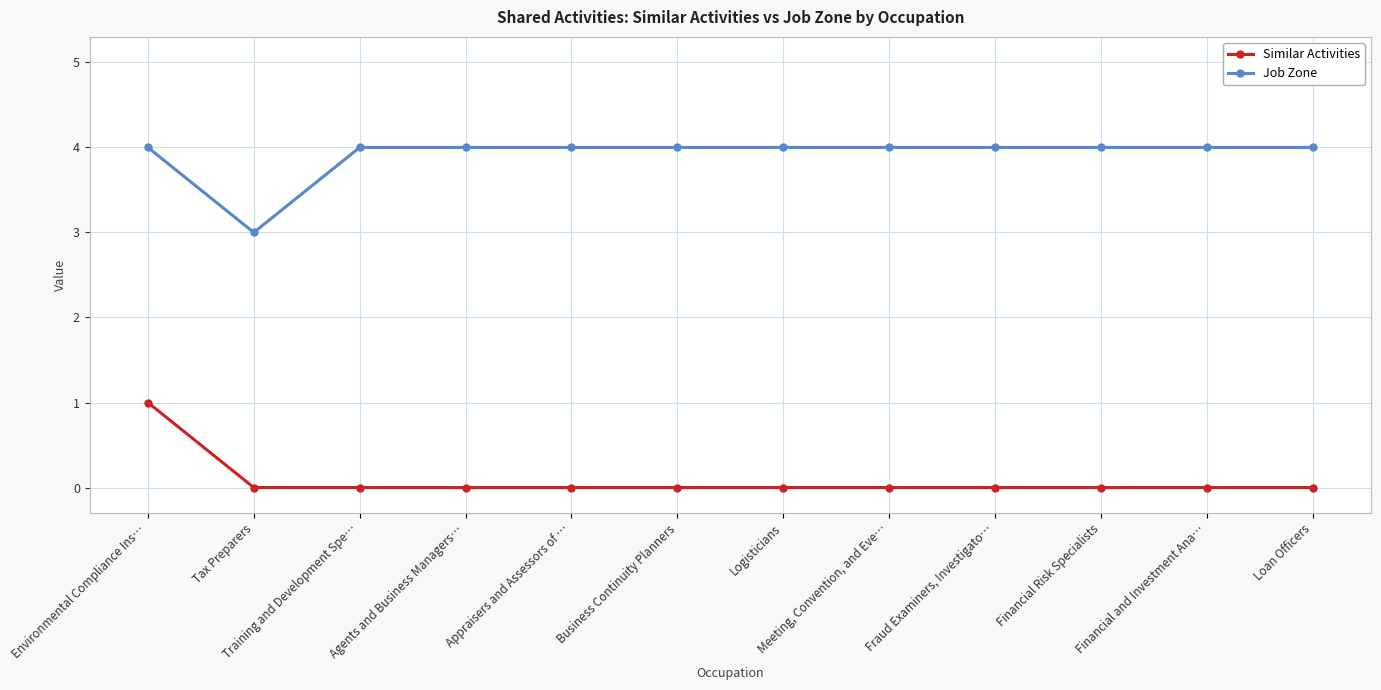

Reading left to right, what are all the values shown in this chart?

Similar Activities: 1	0	0	0	0	0	0	0	0	0	0	0
Job Zone: 4	3	4	4	4	4	4	4	4	4	4	4